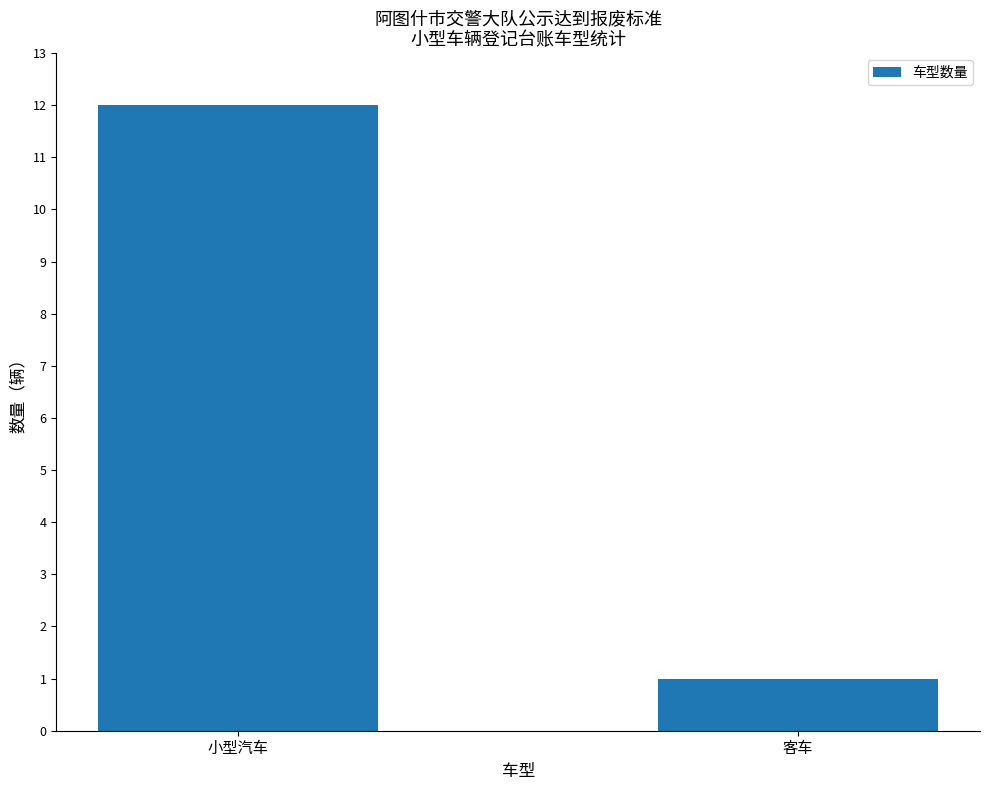

What is the difference between the values at 客车 and 小型汽车?

11